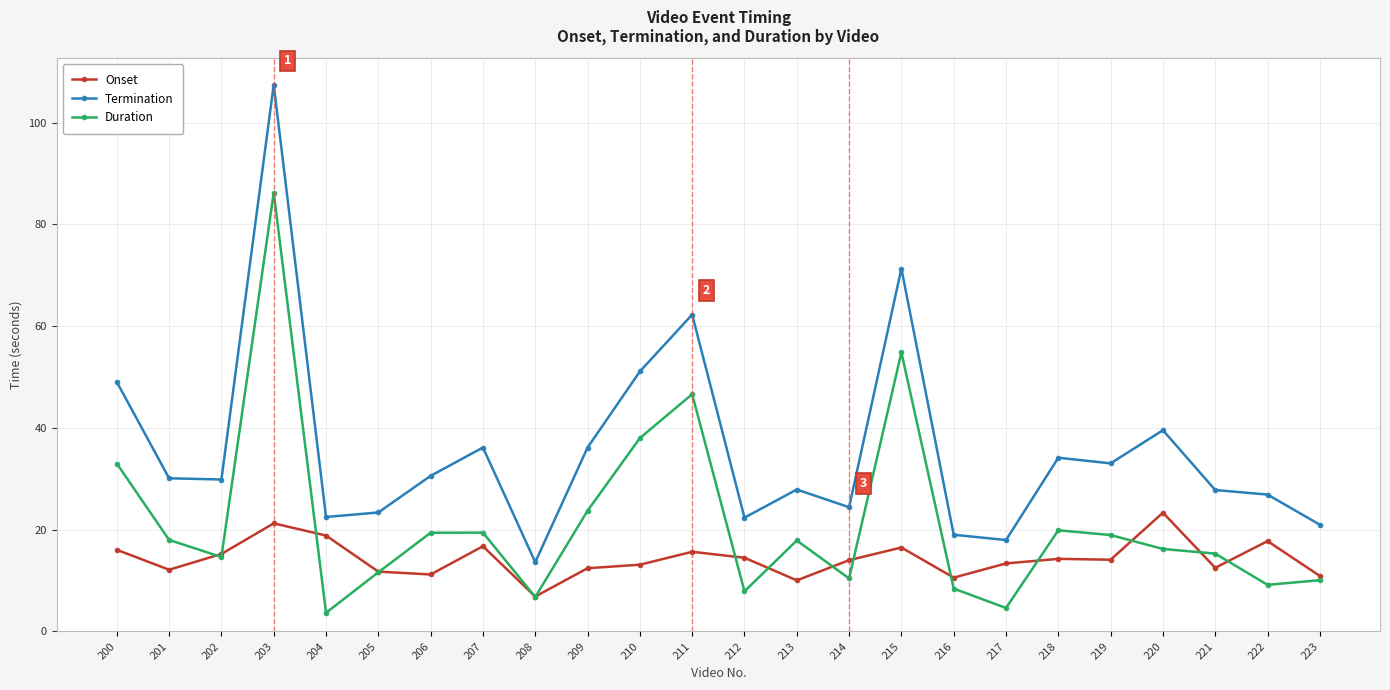

At which label does Onset first exceed 14?

200